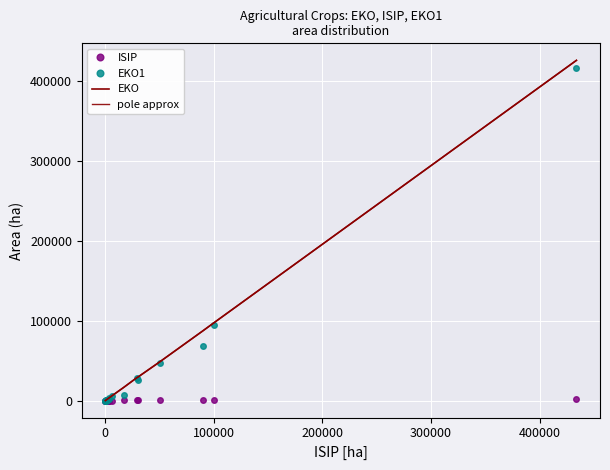

How many positive values does the EKO1 series have?

18